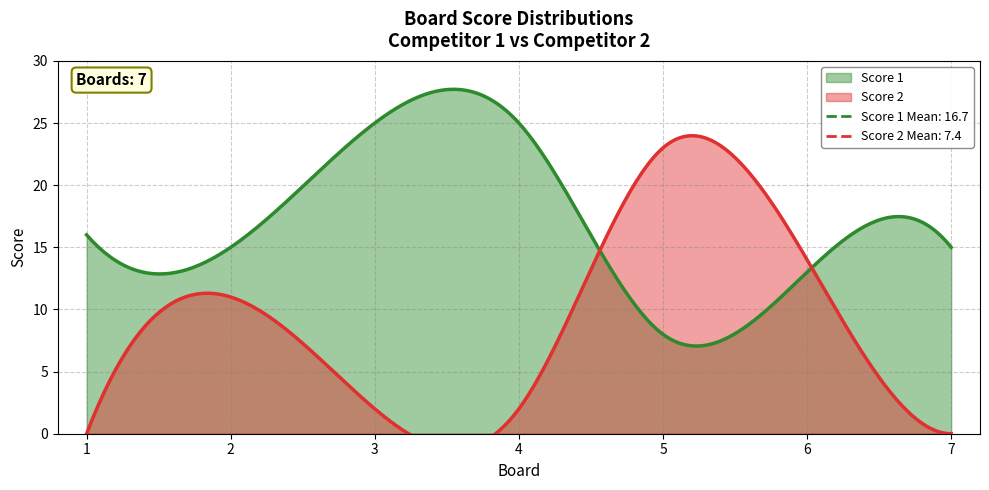

Between 1 and 3, which is larger?

3